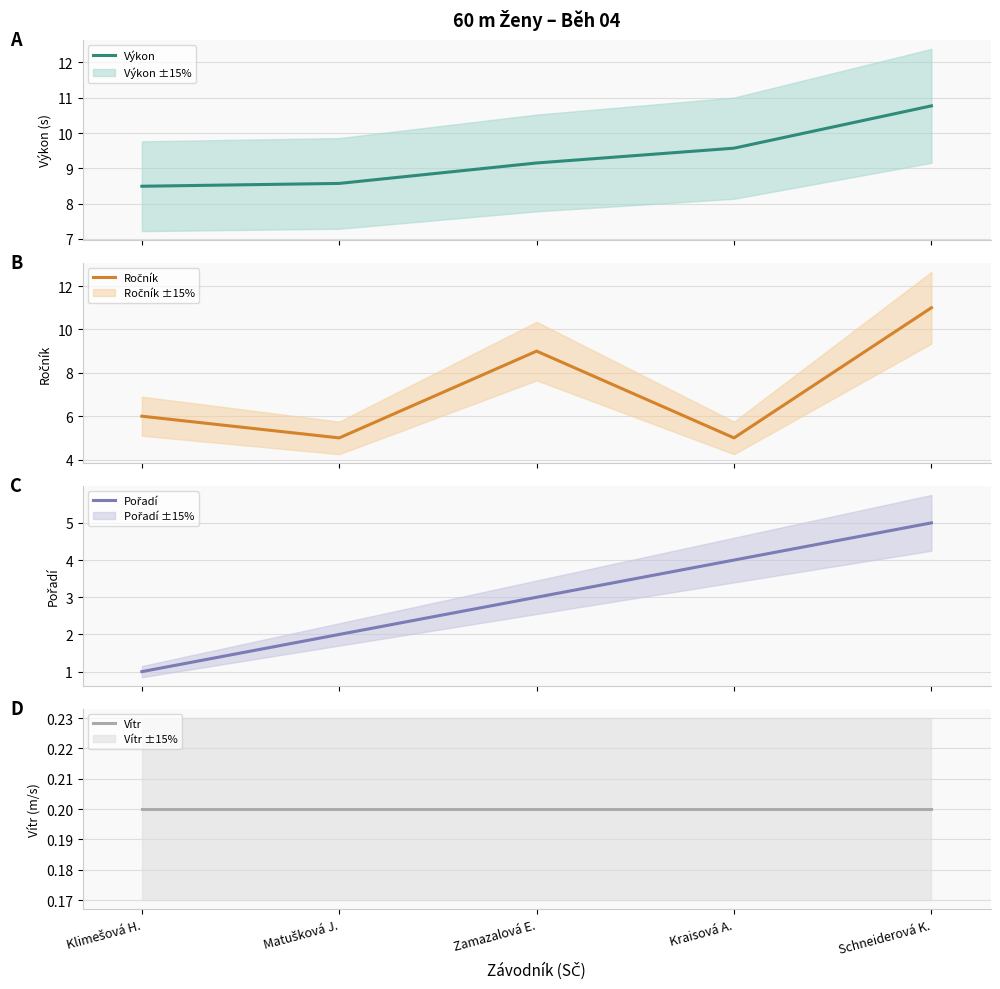

What is the difference between the second highest and second lowest values in the Výkon series?

1.0